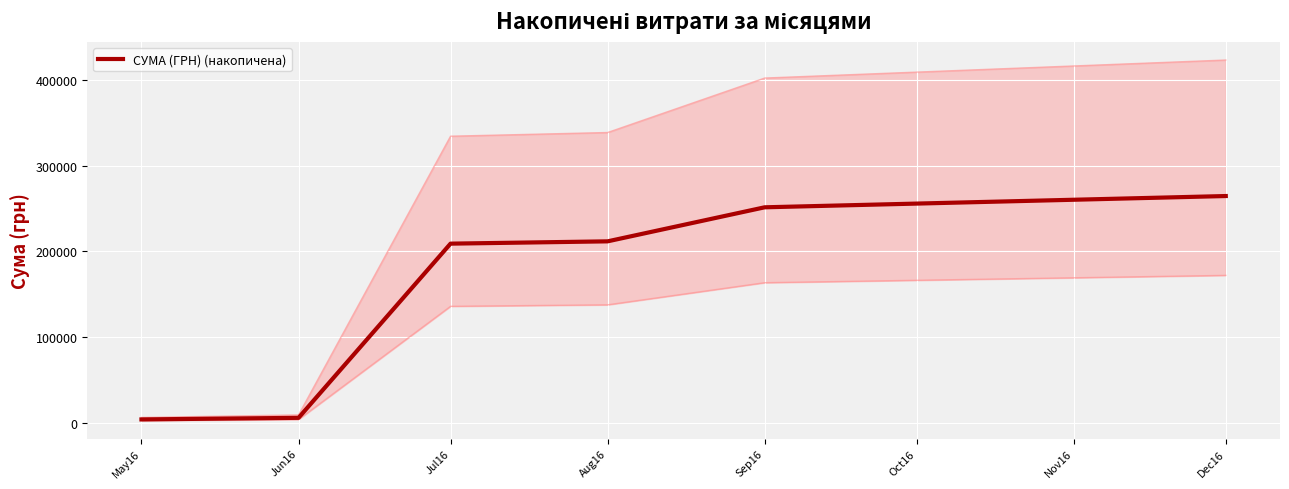

Where is СУМА (ГРН) (накопичена) nearest to the value 134159?

Jul16